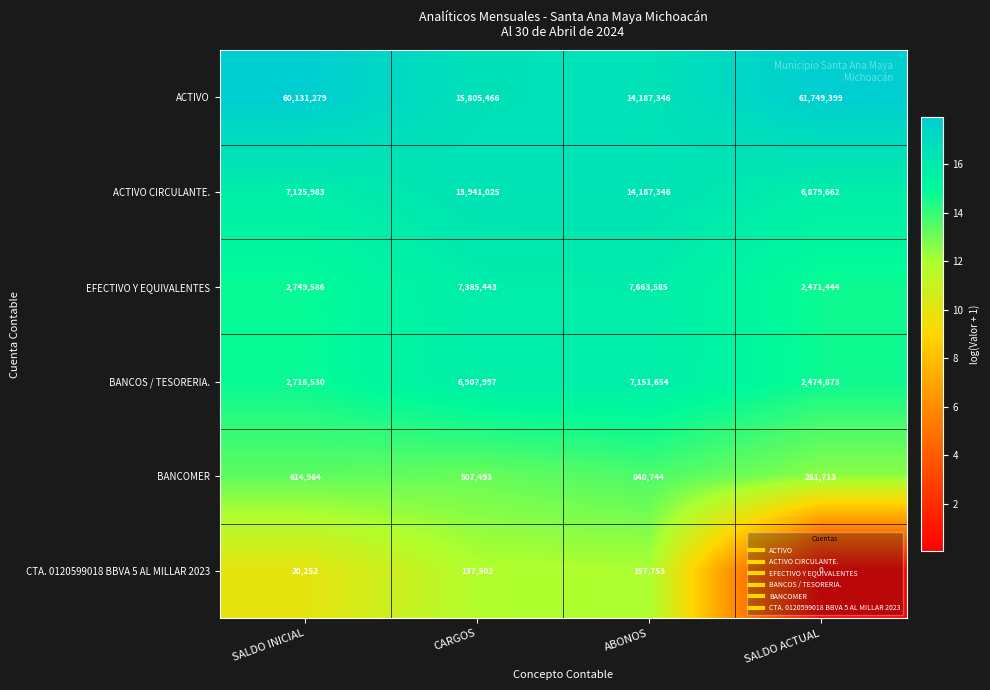

What is the difference between the second highest and minimum values in the CTA. 0120599018 BBVA 5 AL MILLAR 2023 series?

137502